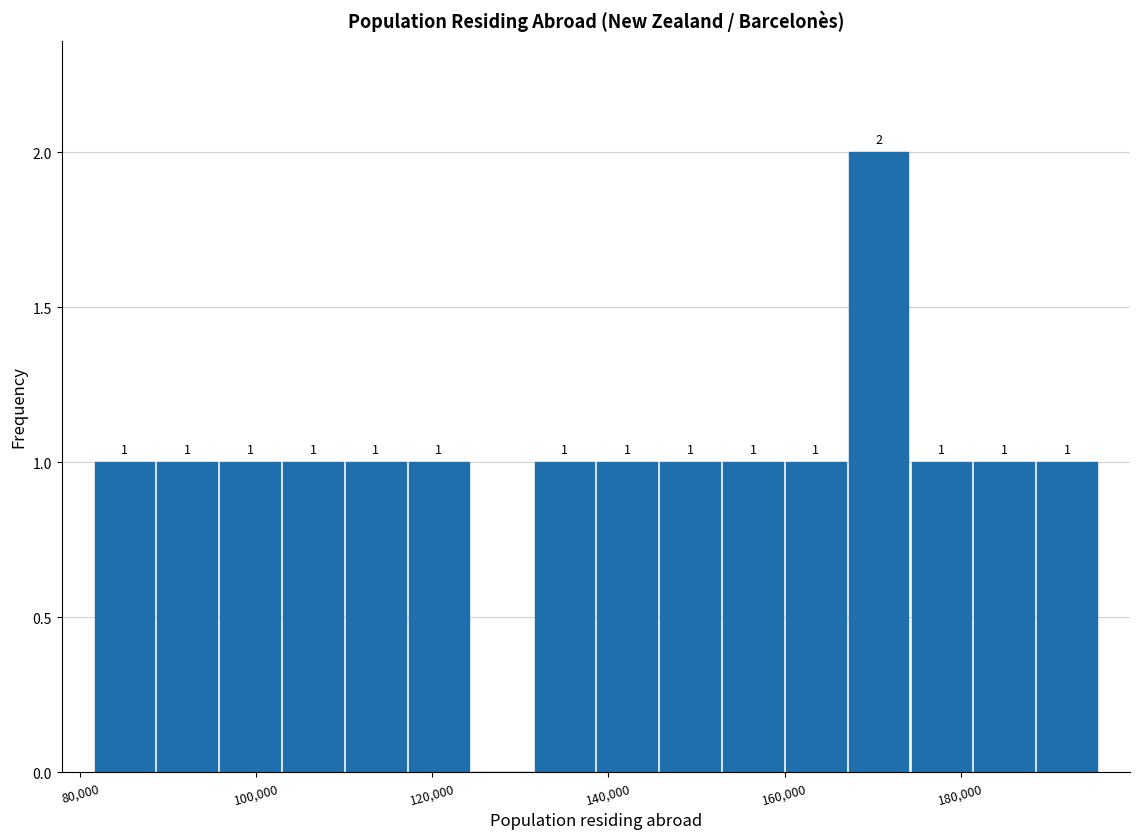

Read against the x-axis, roughly where is the centre of the tallest bar?

170000